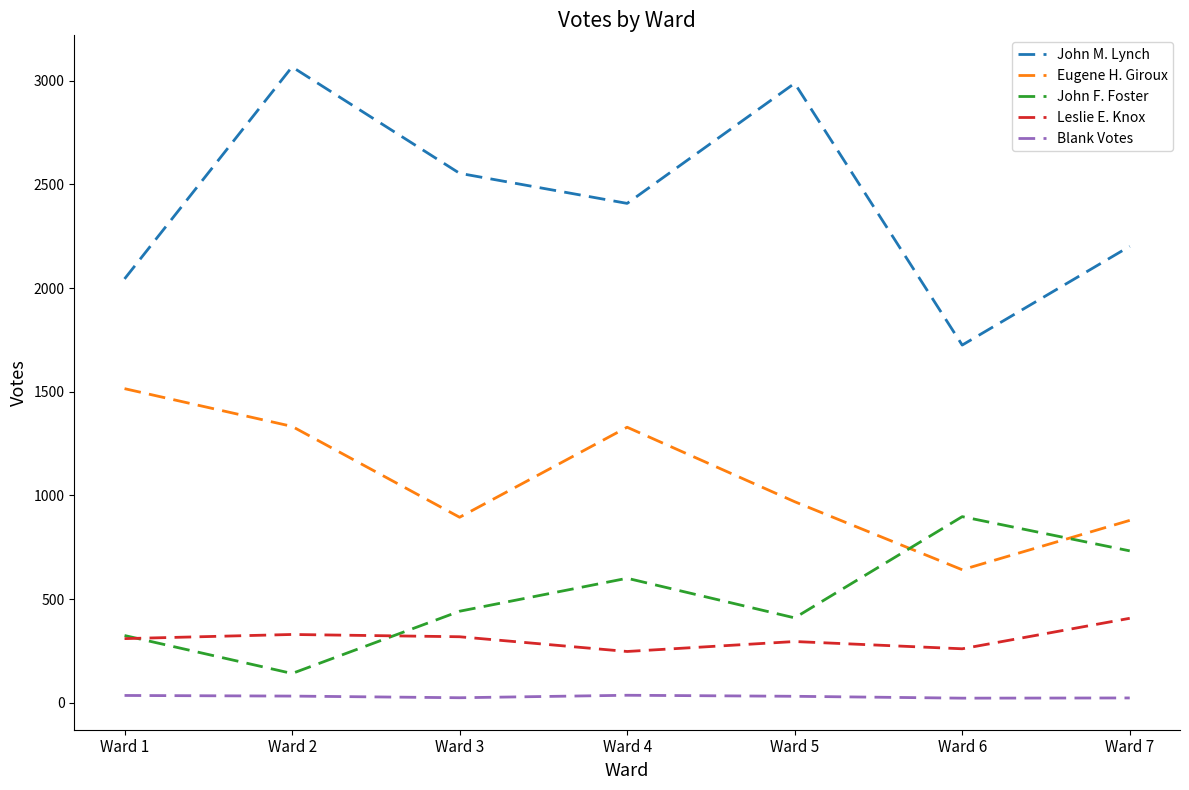

Is it true that Eugene H. Giroux equals 1208 at Ward 7?

False